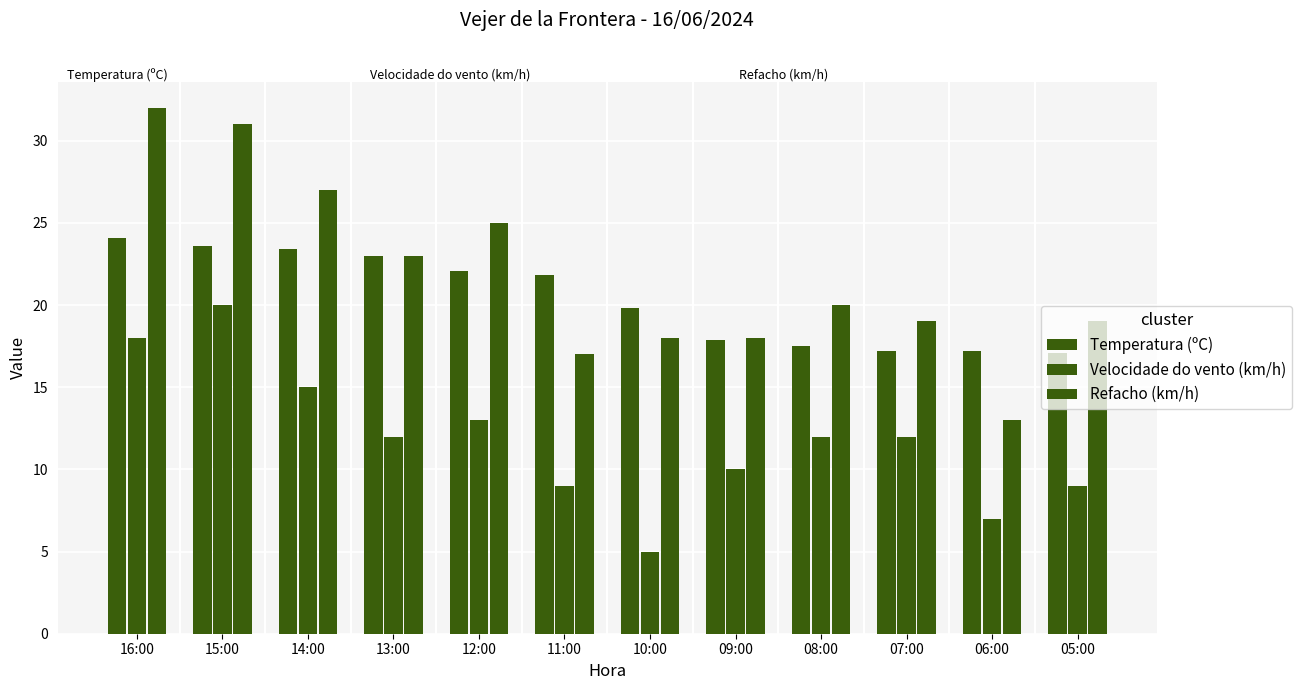

How many values in the Refacho (km/h) series are below 20?

6